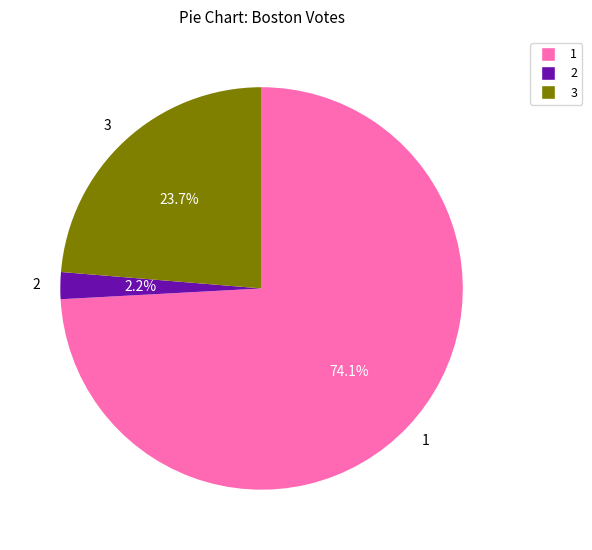

Is there any slice that represents more than half of the pie?

Yes